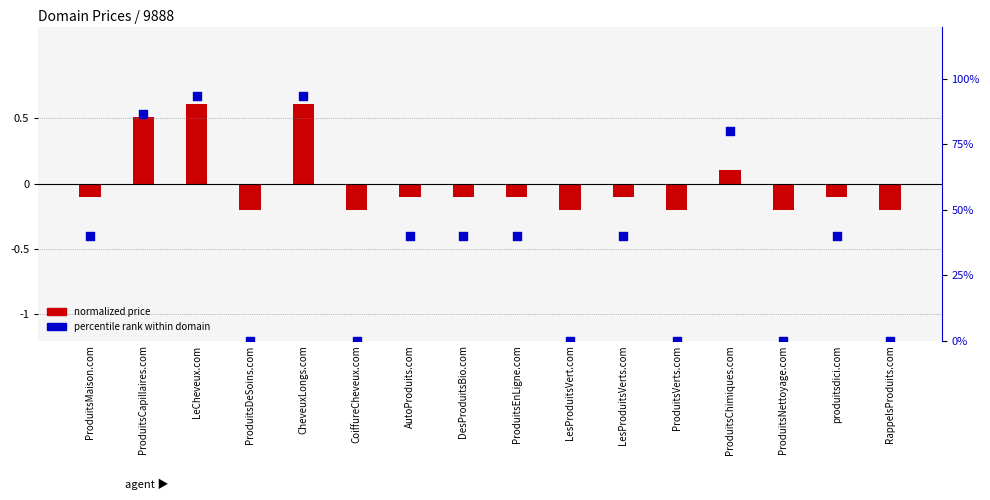

What is the total value across all series at ProduitsCapillaires.com?

87.2